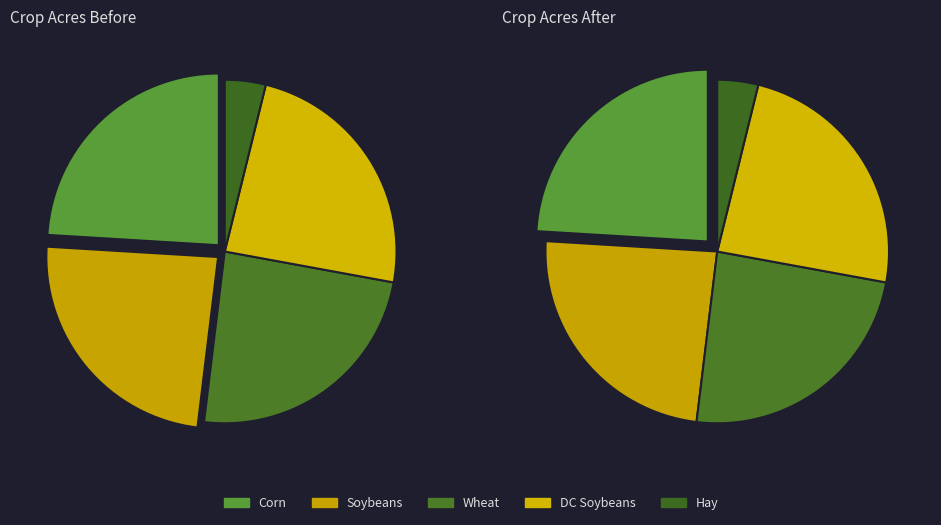

What portion of the pie excludes Hay?

96.2%